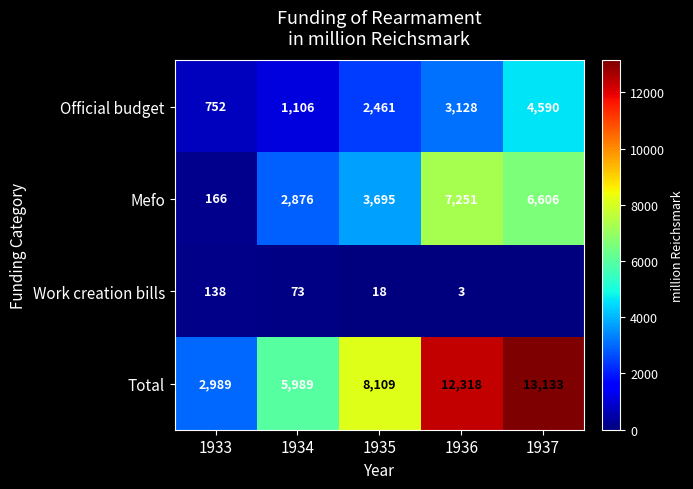

How many data points does each series have?

5